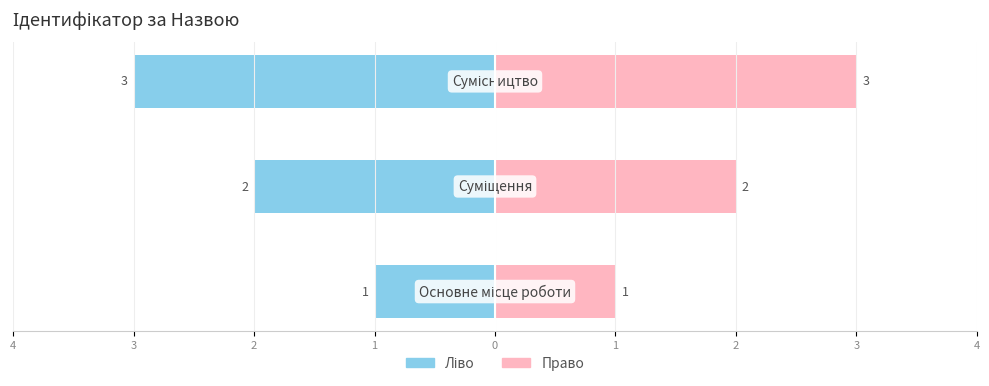

Reading right to left, transcribe all the data shown in this chart.

Ідентифікатор (ліво): -3	-2	-1
Ідентифікатор (право): 3	2	1